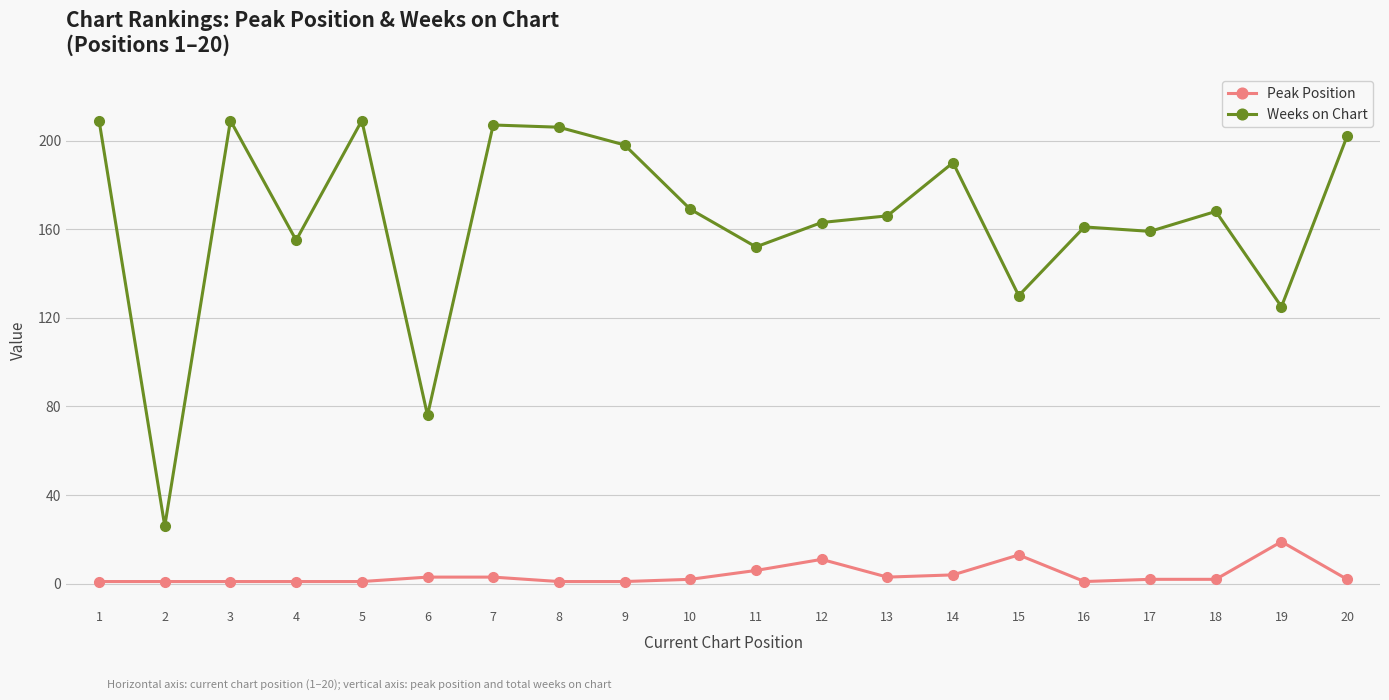

Which series has the largest total across all categories?

Weeks on Chart